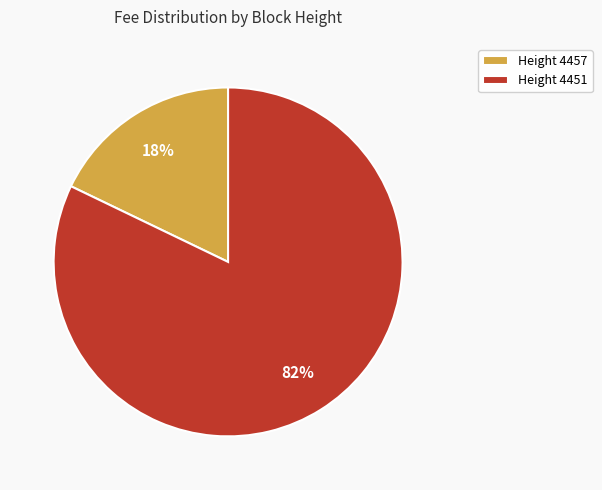

To the nearest percent, what portion does Height 4451 represent?

82%